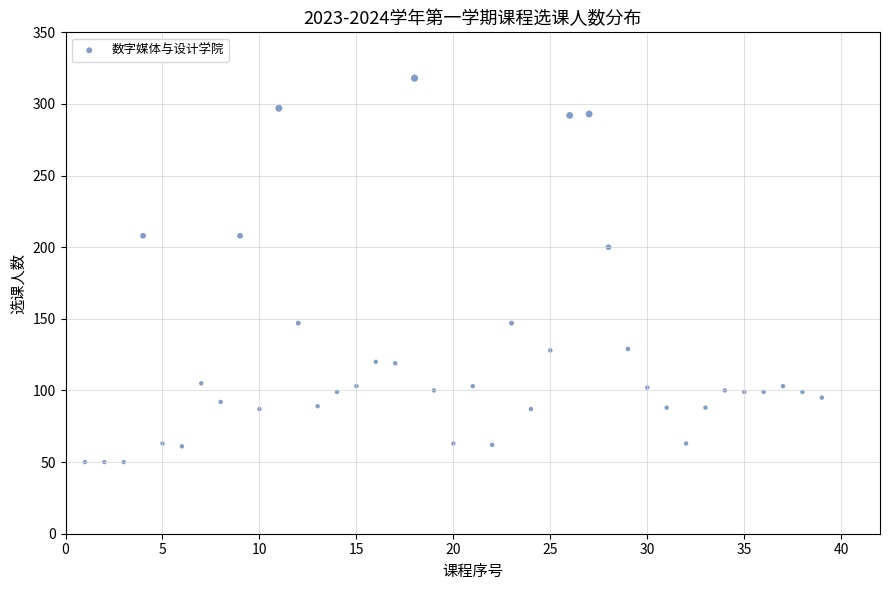

What is the range of Y values (max minus min)?

268